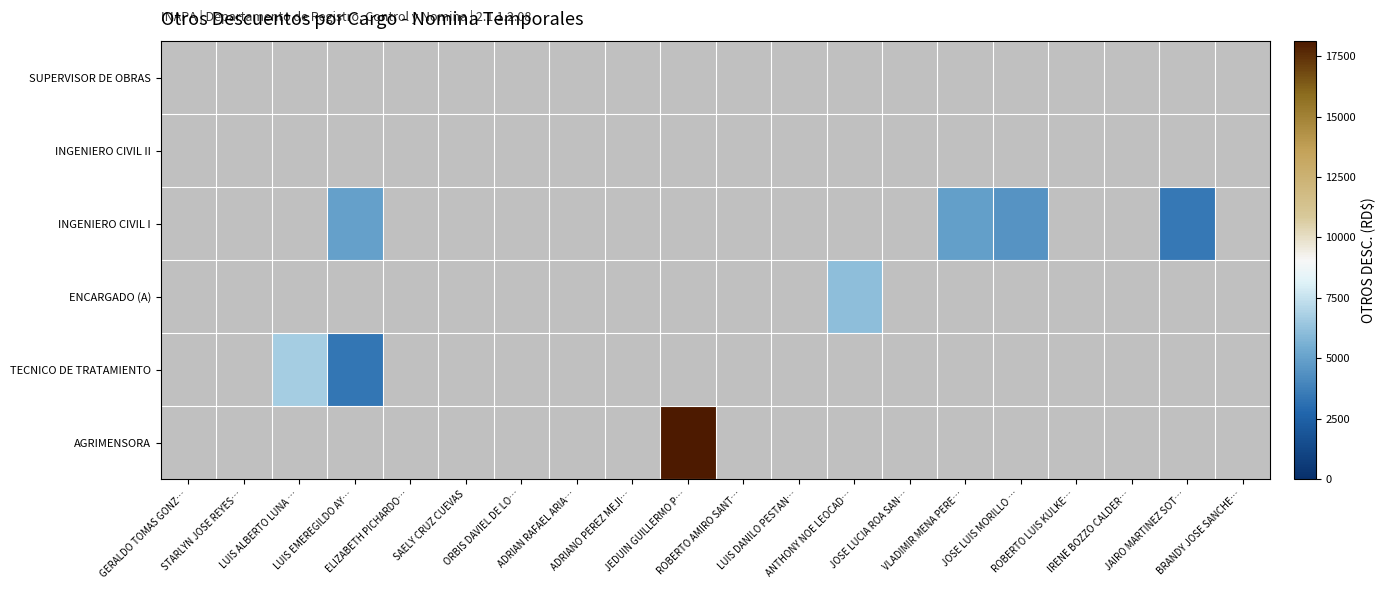

How many data points does each series have?

20